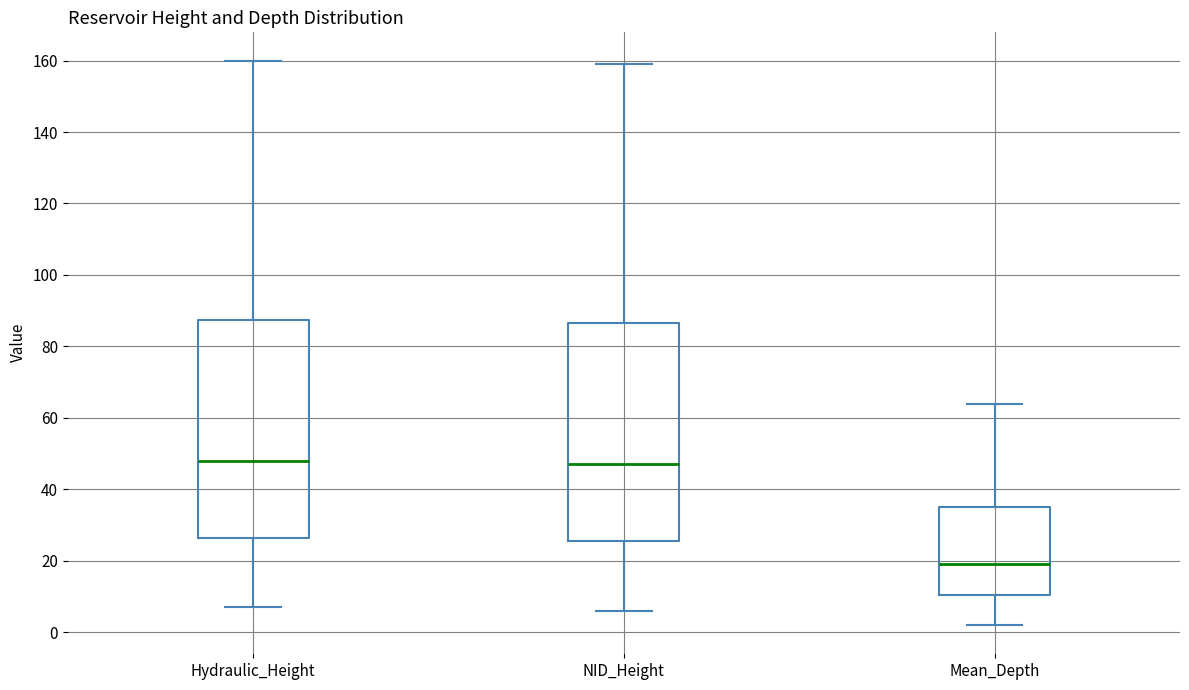

Reading left to right, read every box against the y-axis: the position of its median line, the range the box covers, and the ends of its whiskers. The values are not printed on the chart, so give them approximately, as read against the axis.

Hydraulic_Height: median 48, box 26 to 88, whiskers 8 to 160
NID_Height: median 48, box 26 to 86, whiskers 6 to 160
Mean_Depth: median 20, box 10 to 36, whiskers 2 to 64